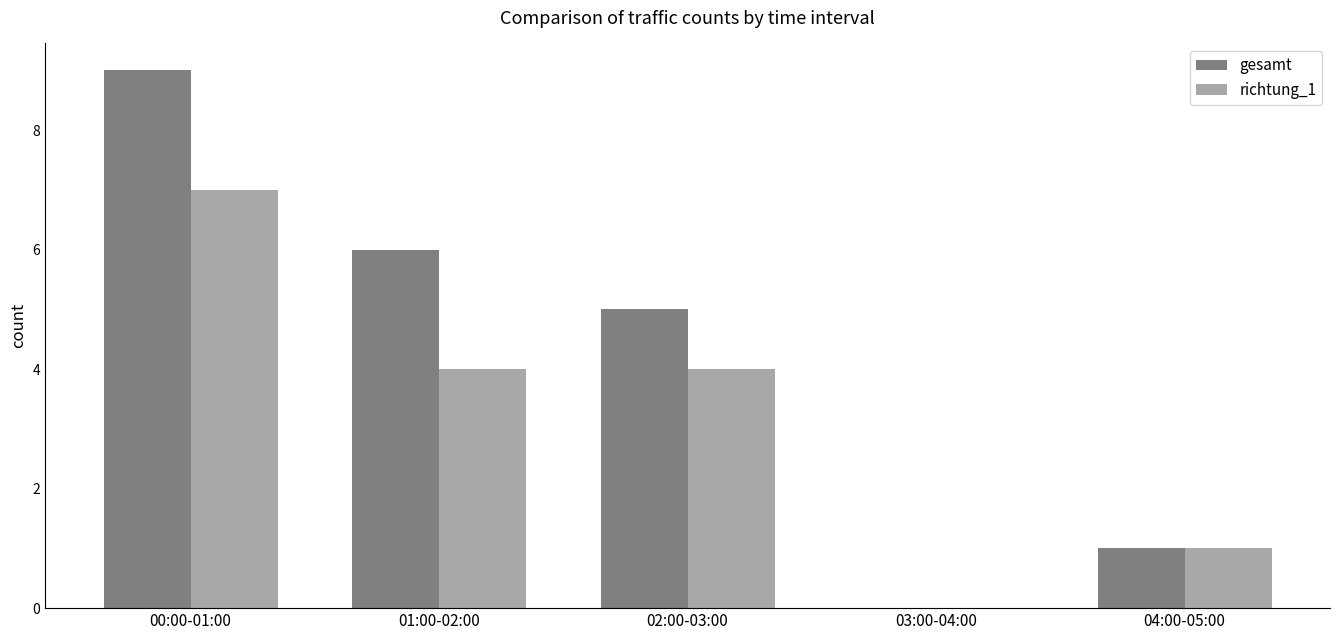

Which series has the largest total across all categories?

gesamt